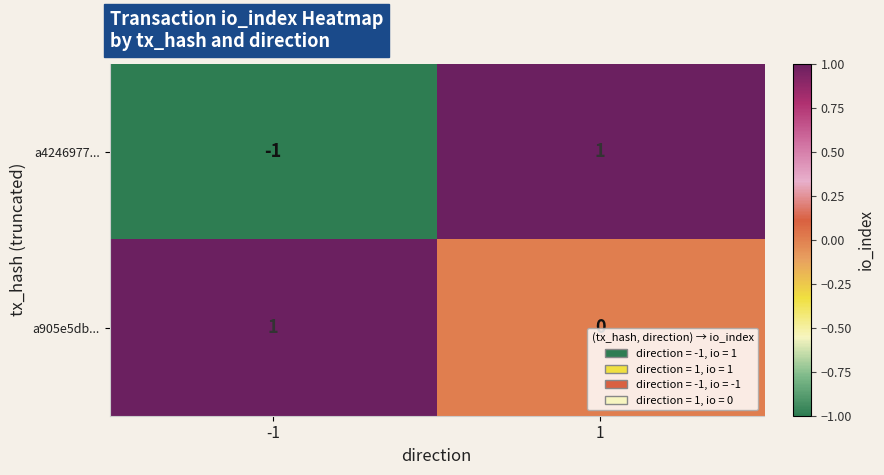

Reading left to right, extract all data points from this chart.

a4246977...: -1	1
a905e5db...: 1	0